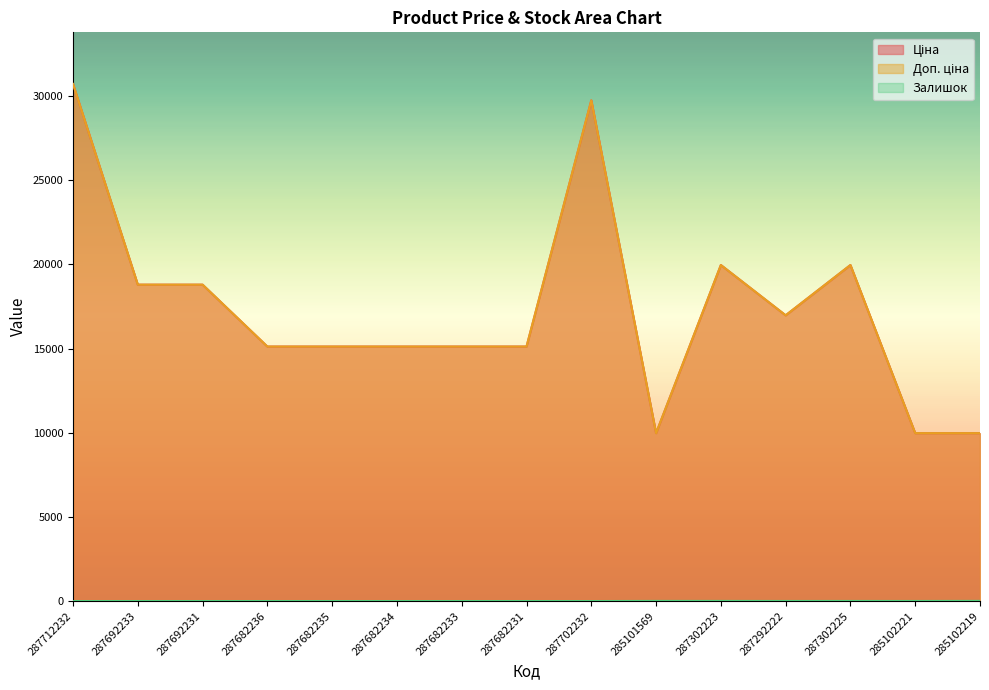

What is the sum of all Залишок values?

36.0